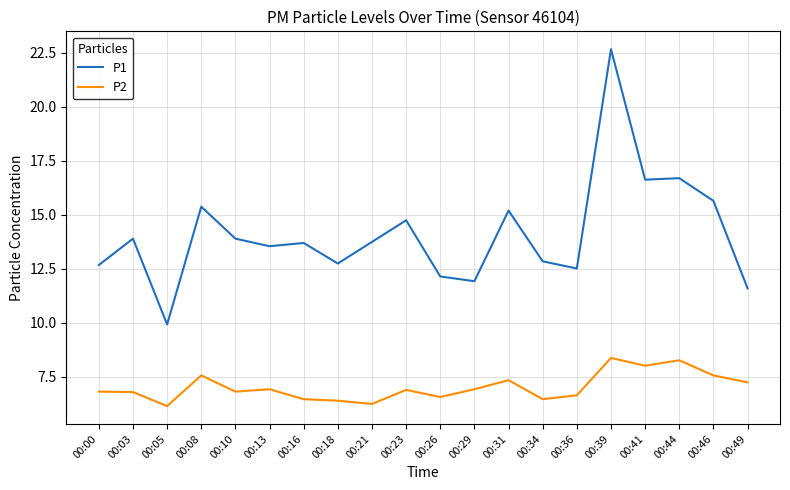

Does the chart display data point markers on the line(s)?

No